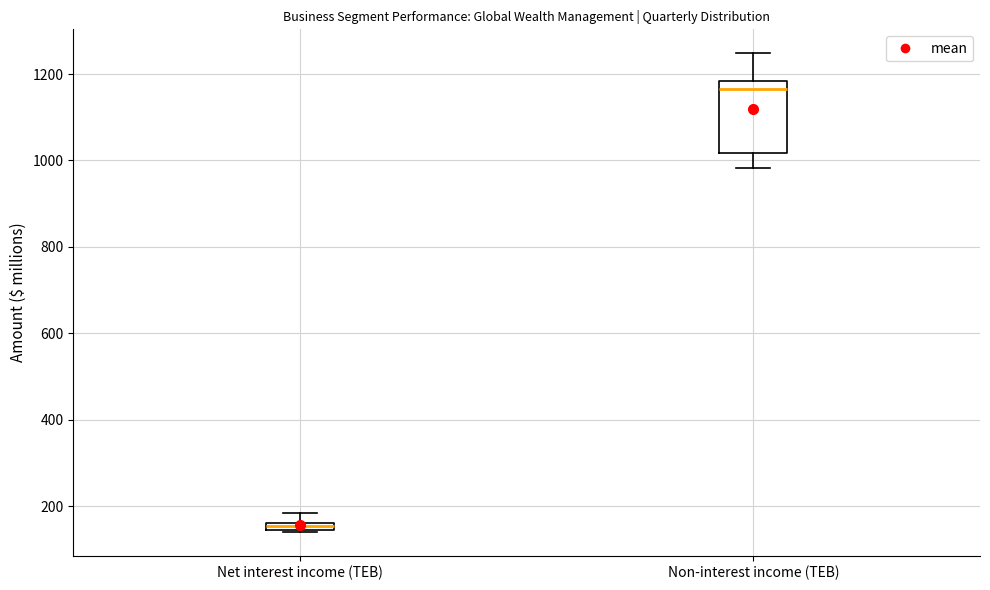

Comparing the boxes themselves (not the whiskers), which one is the tallest?

Non-interest income (TEB)